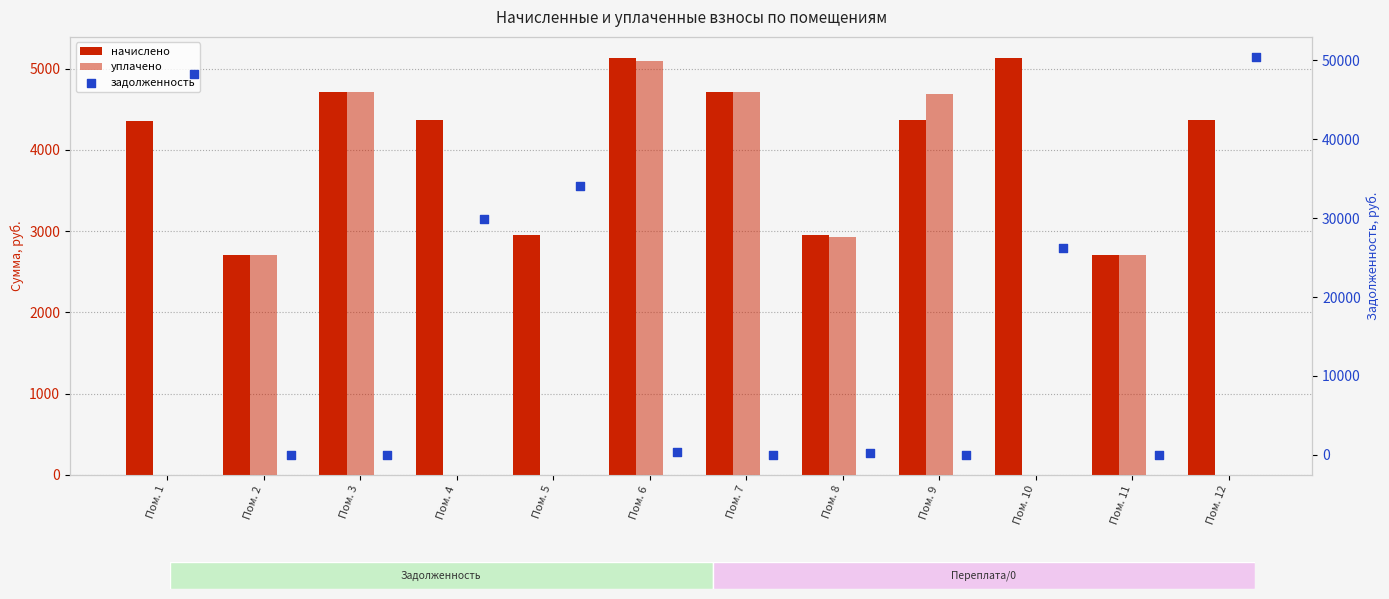

What is the total value across all series at Пом. 6?

10652.2